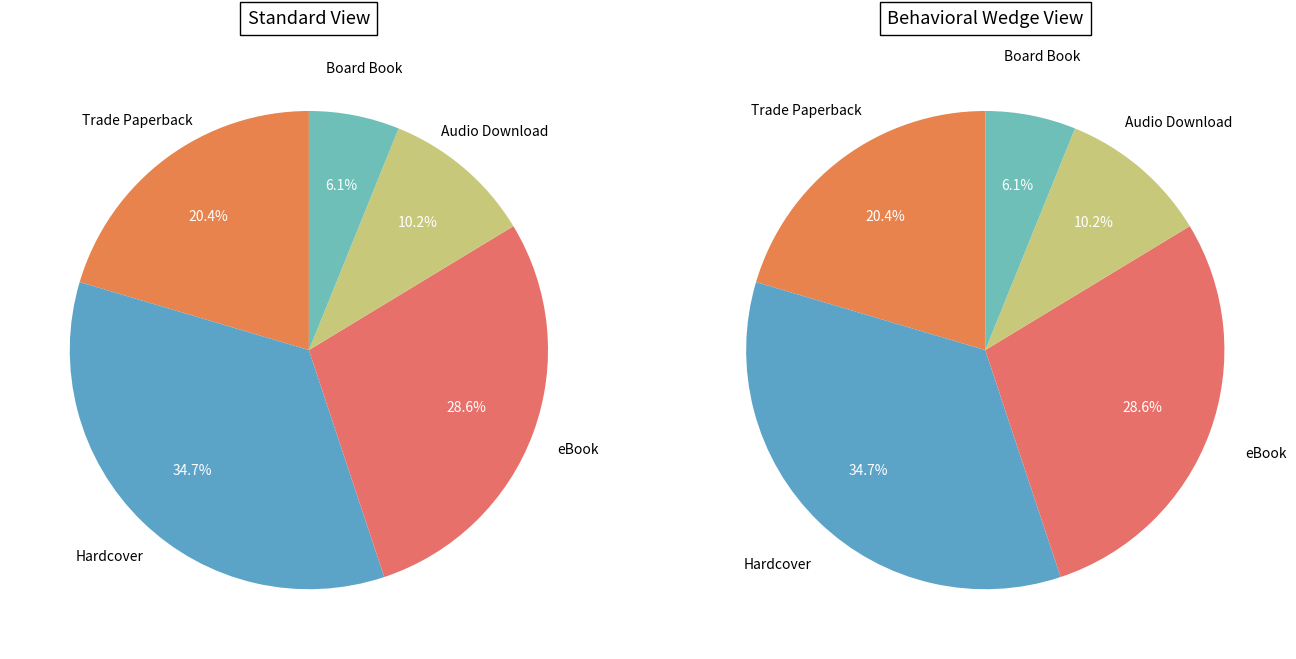

Which category has the biggest portion of the pie?

Hardcover